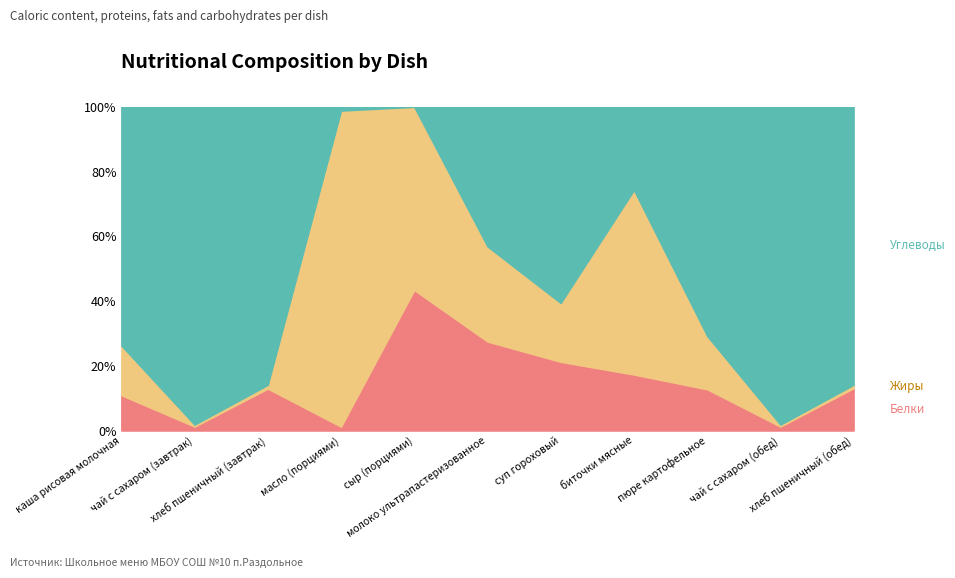

What is the sum of the Жиры (line) values at масло (порциями) and чай с сахаром (обед)?

100.6